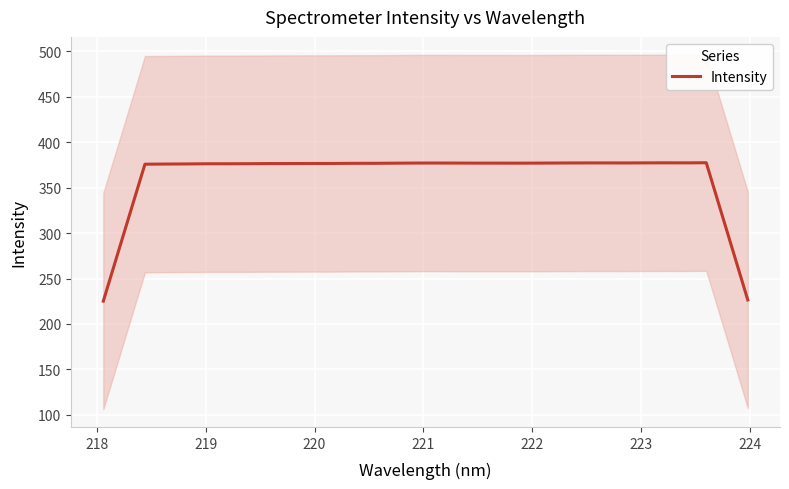

How many lines are shown in the chart?

1